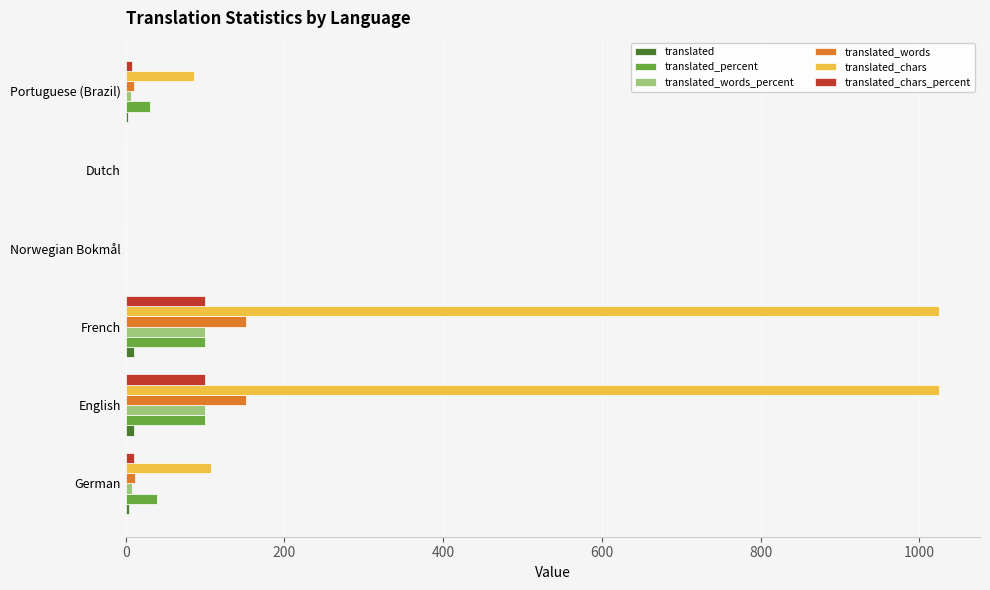

What is the maximum value shown in the chart?

1025.0